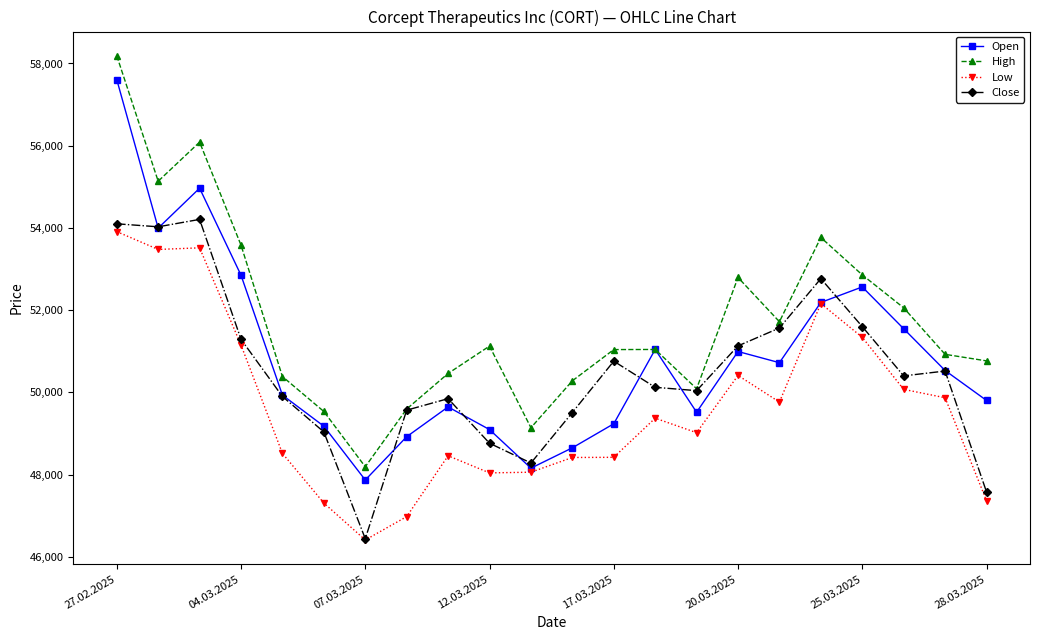

What is the average value of the Close series?

50520